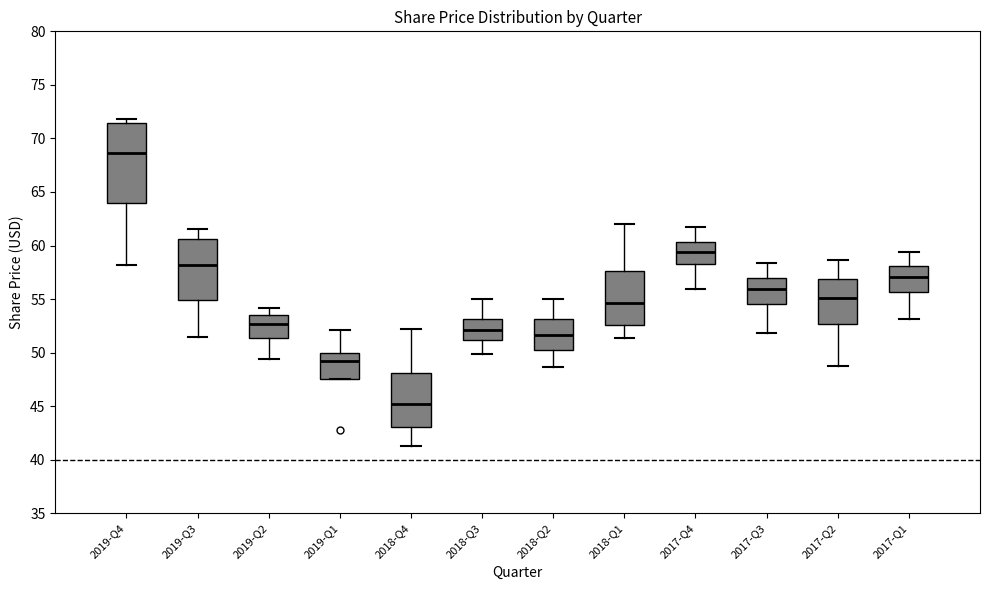

Reading left to right, read every box against the y-axis: the position of its median line, the range the box covers, and the ends of its whiskers. The values are not printed on the chart, so give them approximately, as read against the axis.

2019-Q4: median 68.5, box 64.0 to 71.5, whiskers 58.0 to 72.0
2019-Q3: median 58.0, box 55.0 to 60.5, whiskers 51.5 to 61.5
2019-Q2: median 52.5, box 51.5 to 53.5, whiskers 49.5 to 54.0
2019-Q1: median 49.0, box 47.5 to 50.0, whiskers 47.5 to 52.0
2018-Q4: median 45.0, box 43.0 to 48.0, whiskers 41.5 to 52.0
2018-Q3: median 52.0, box 51.0 to 53.0, whiskers 50.0 to 55.0
2018-Q2: median 51.5, box 50.0 to 53.0, whiskers 48.5 to 55.0
2018-Q1: median 54.5, box 52.5 to 57.5, whiskers 51.5 to 62.0
2017-Q4: median 59.5, box 58.5 to 60.5, whiskers 56.0 to 61.5
2017-Q3: median 56.0, box 54.5 to 57.0, whiskers 52.0 to 58.5
2017-Q2: median 55.0, box 52.5 to 57.0, whiskers 48.5 to 58.5
2017-Q1: median 57.0, box 55.5 to 58.0, whiskers 53.0 to 59.5